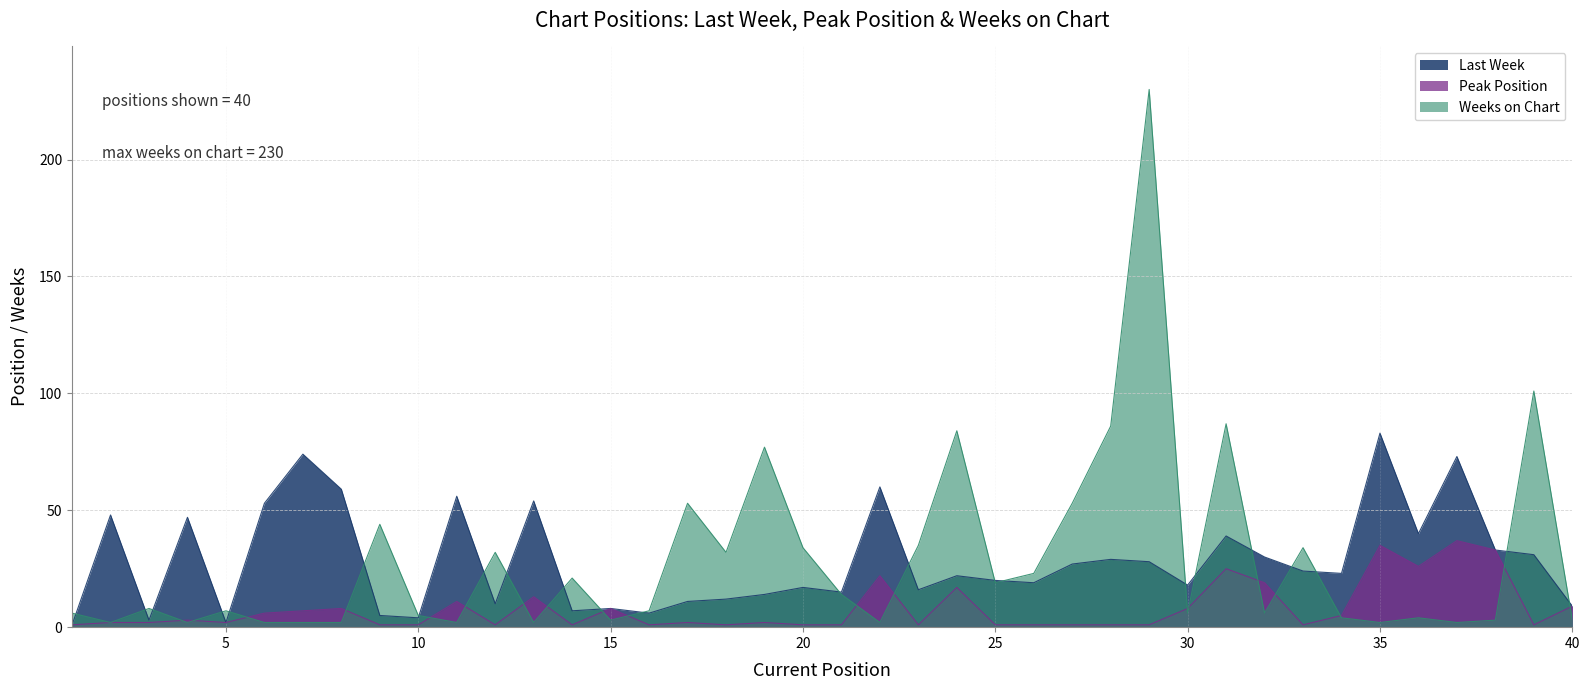

At which label is Last Week closest to 42?

36